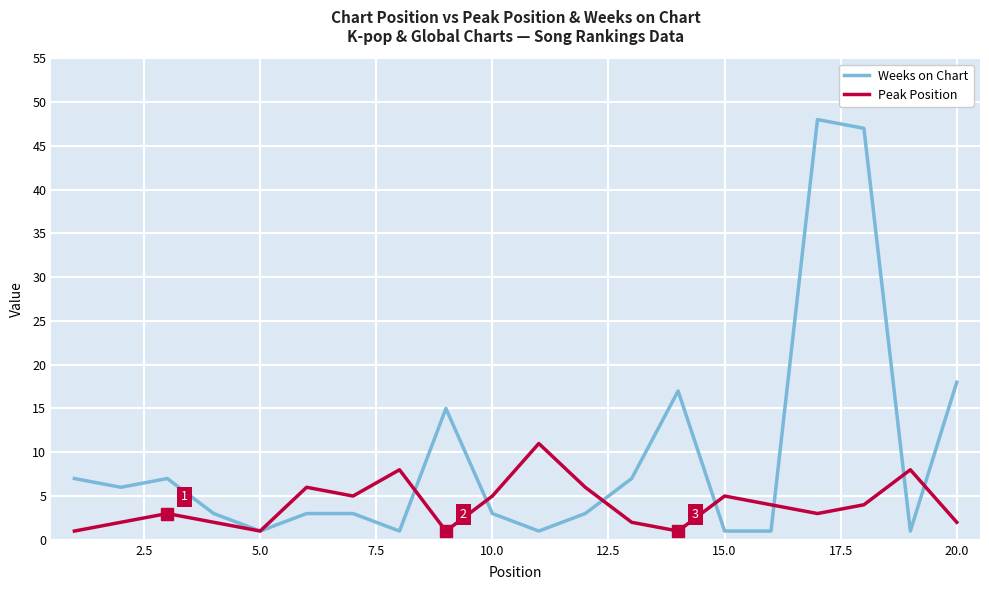

List the series in order of their overall mean, lowest first.

Peak Position, Weeks on Chart